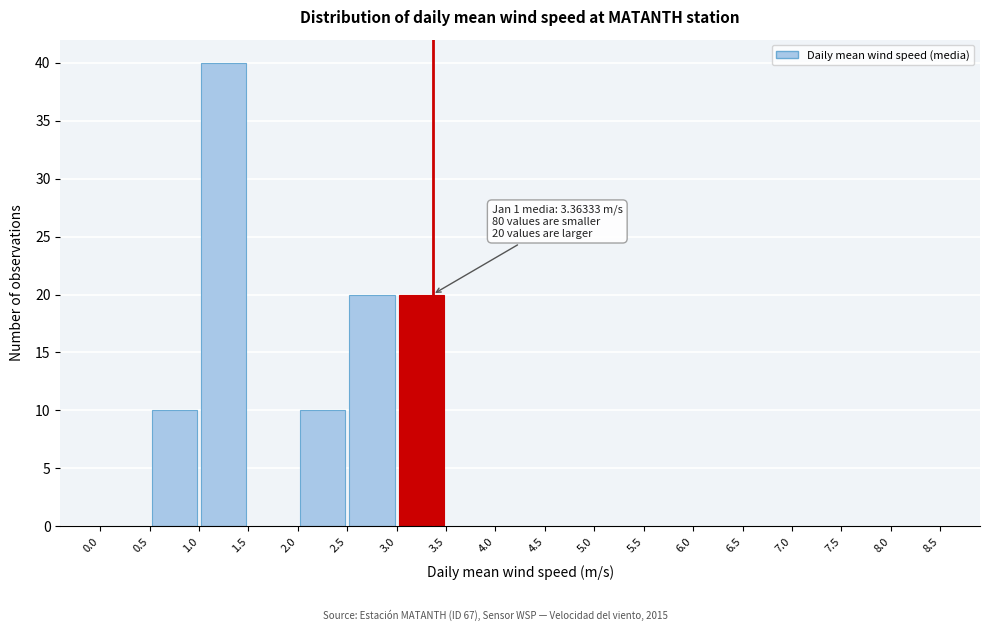

Which range on the x-axis has the tallest bar?

1.0 to 1.5